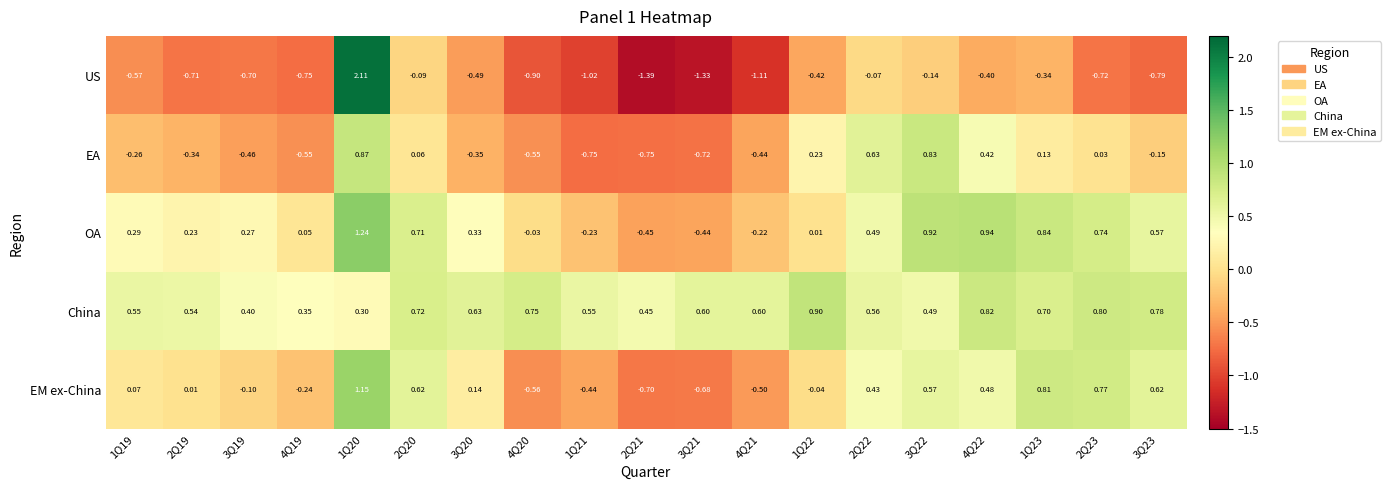

Between 4Q21 and 2Q23, which series saw the biggest shift?

EM ex-China